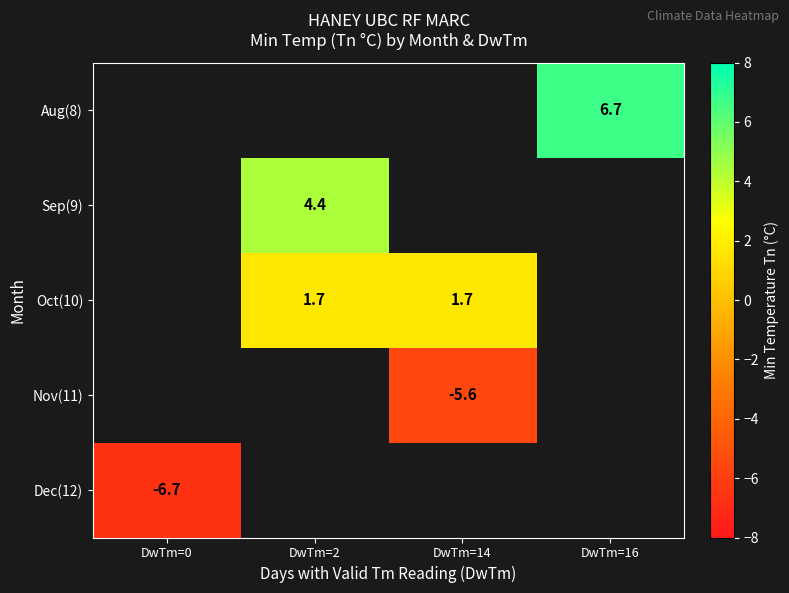

Which category has the lowest value across all series?

DwTm=0